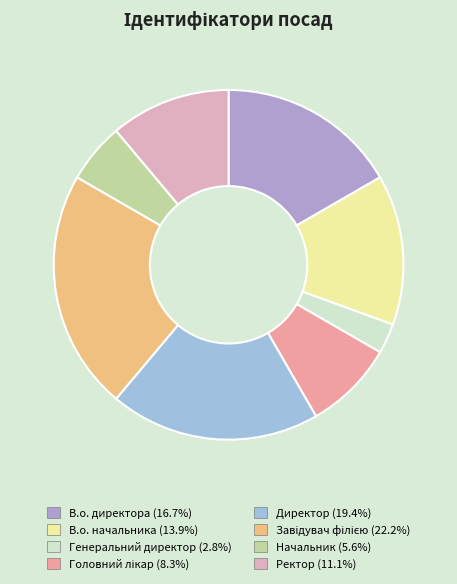

What percentage do В.о. директора and Головний лікар together represent?

25.0%